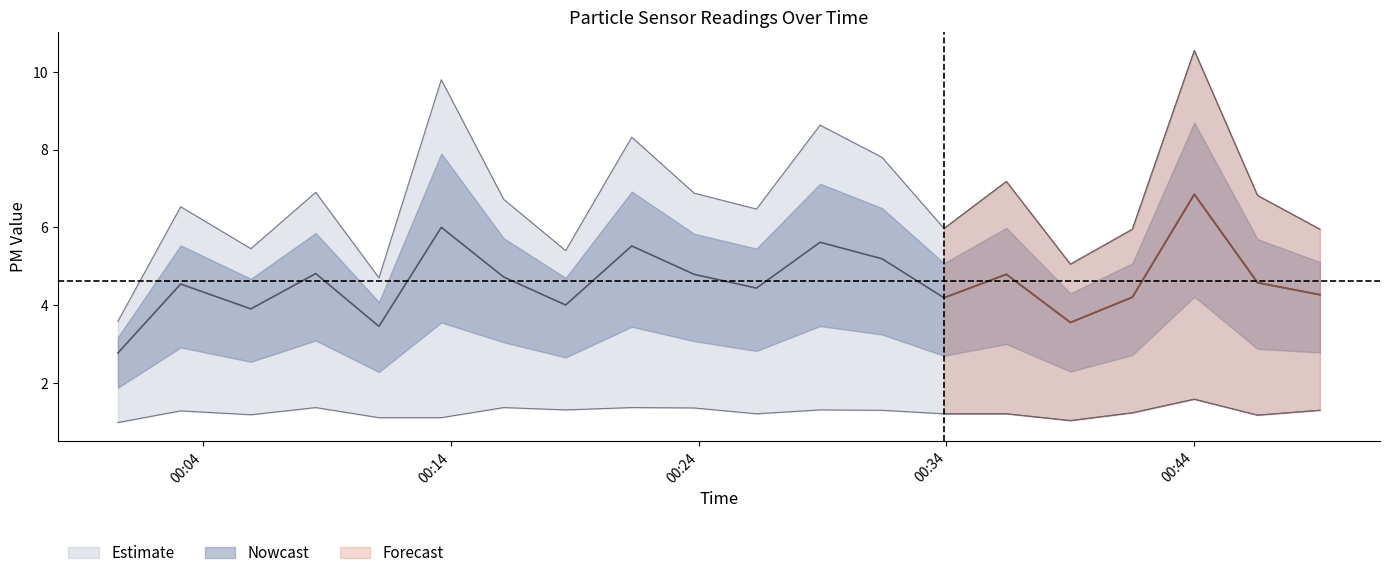

True or false: SDS_P1 has more than 0 points higher than both neighbors.

True